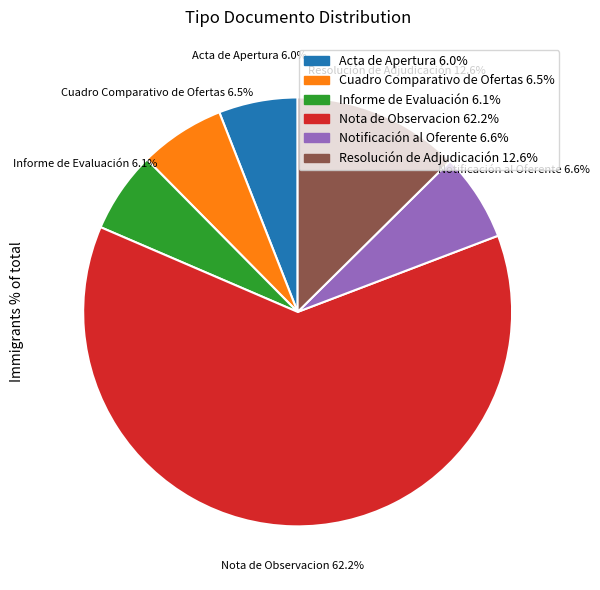

To the nearest percent, what is the combined percentage of Informe de Evaluación and Acta de Apertura?

12%